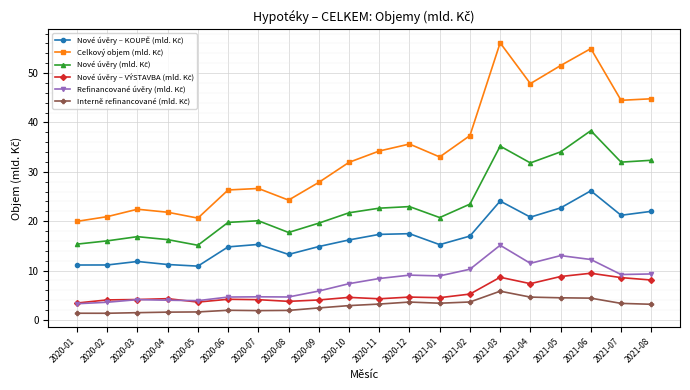

What is the label of the 9th point from the right?

2020-12